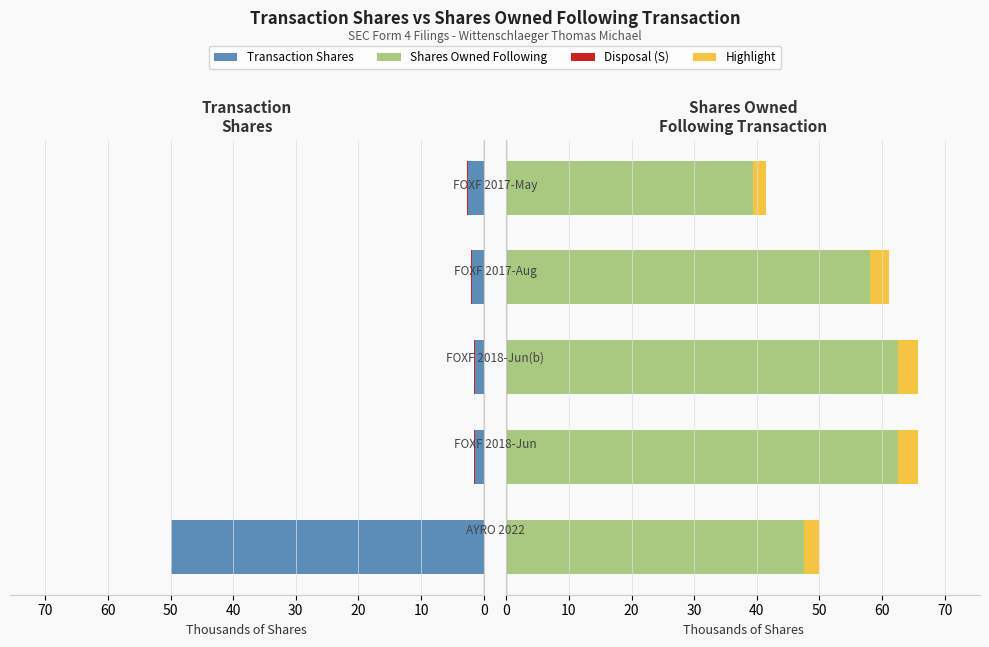

Is the value of Transaction Shares at 40 greater than the value of Shares Owned Following at 10?

No